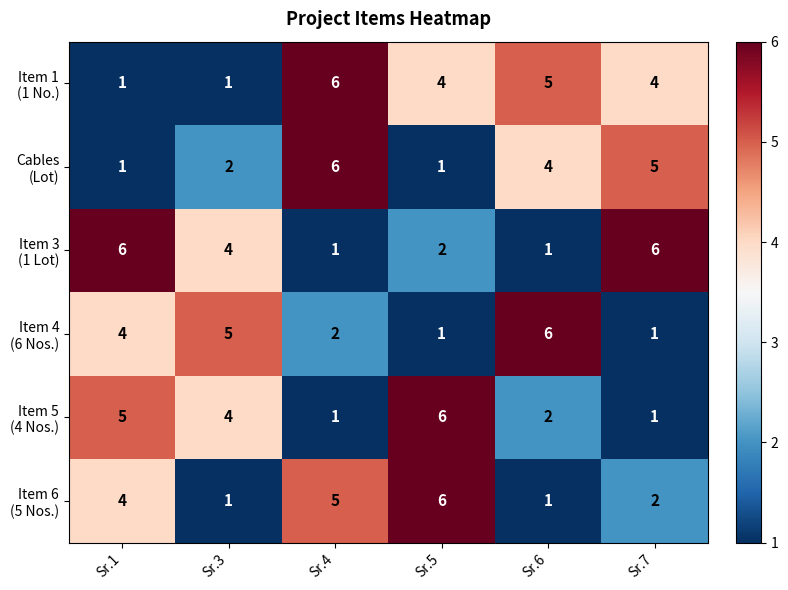

What is the difference between the highest and lowest values at Sr.4?

5